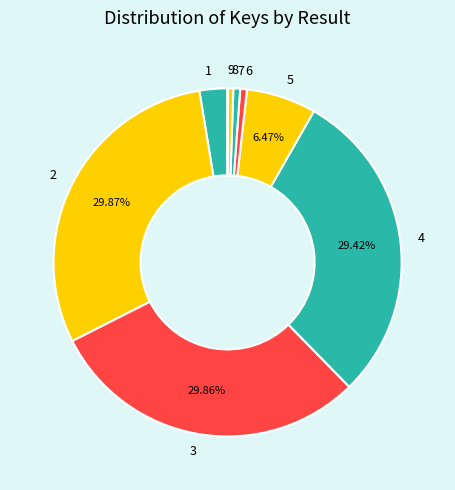

To the nearest percent, what portion does 7 represent?

1%